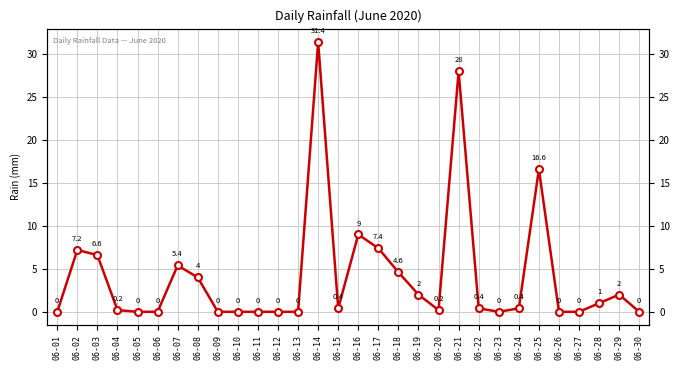

Reading left to right, transcribe all the data shown in this chart.

06-01=0.0	06-02=7.2	06-03=6.6	06-04=0.2	06-05=0.0	06-06=0.0	06-07=5.4	06-08=4.0	06-09=0.0	06-10=0.0	06-11=0.0	06-12=0.0	06-13=0.0	06-14=31.4	06-15=0.4	06-16=9.0	06-17=7.4	06-18=4.6	06-19=2.0	06-20=0.2	06-21=28.0	06-22=0.4	06-23=0.0	06-24=0.4	06-25=16.6	06-26=0.0	06-27=0.0	06-28=1.0	06-29=2.0	06-30=0.0